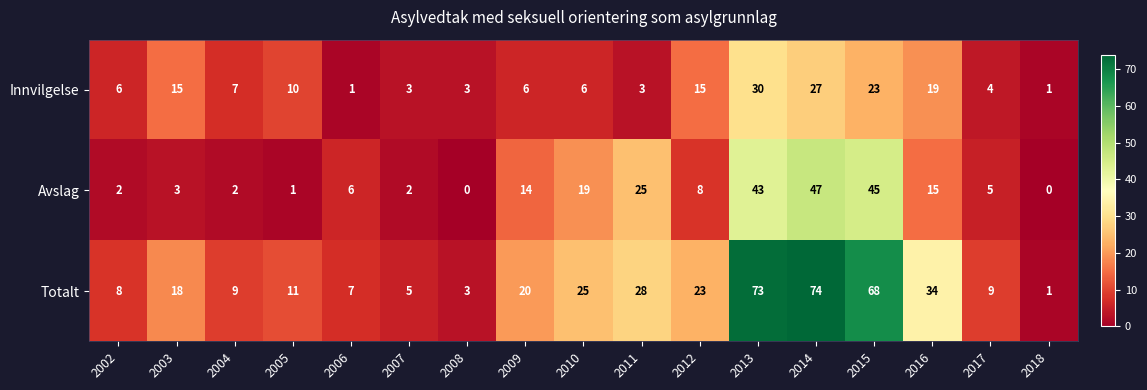

What is the total value across all series at 2013?

146